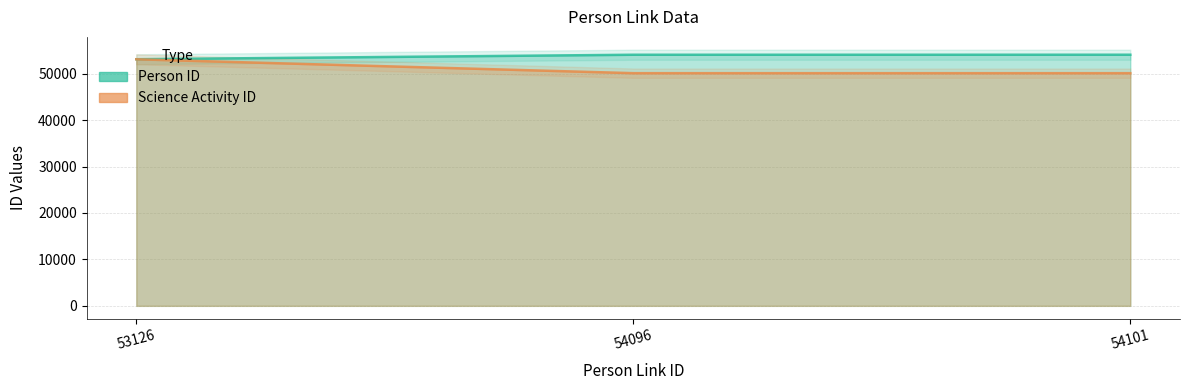

What is the total value across all series at 54096?

104204